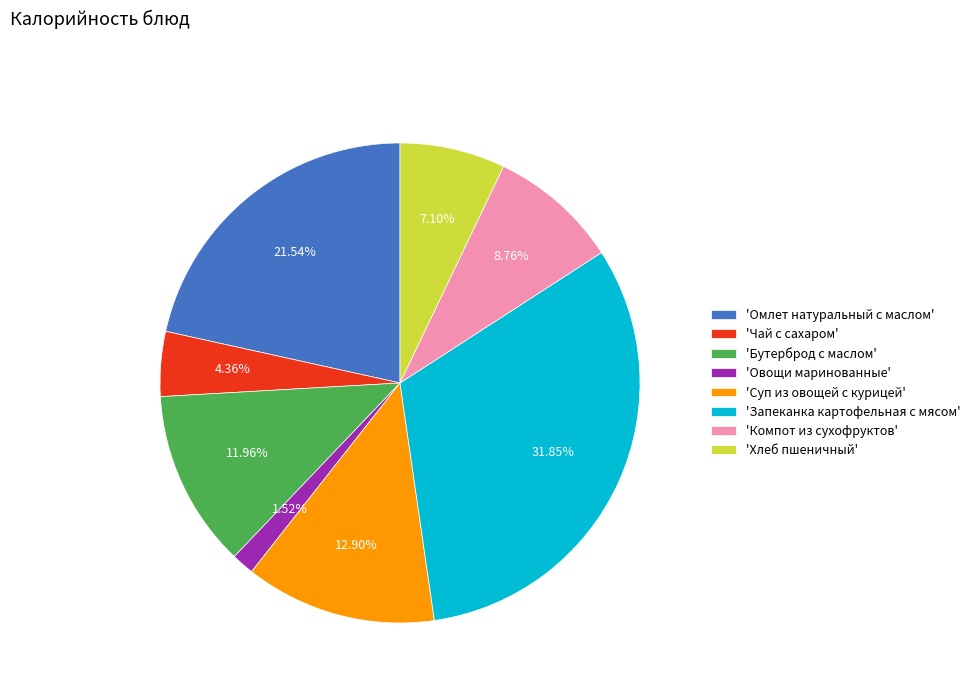

Which slice is the largest?

'Запеканка картофельная с мясом'